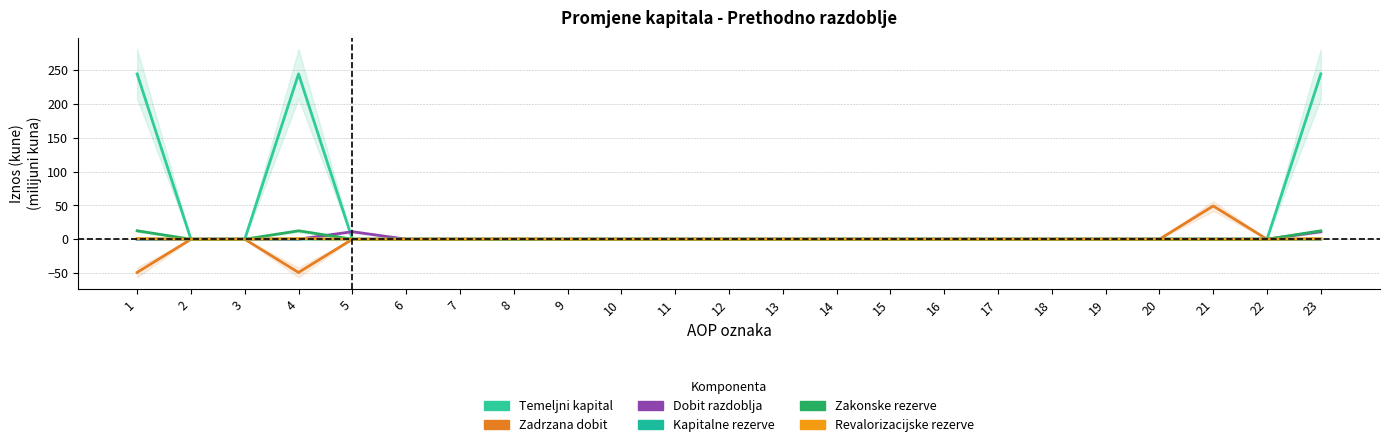

Reading left to right, extract all data points from this chart.

Temeljni kapital: 1=244.2	2=0.0	3=0.0	4=244.2	5=0.0	6=0.0	7=0.0	8=0.0	9=0.0	10=0.0	11=0.0	12=0.0	13=0.0	14=0.0	15=0.0	16=0.0	17=0.0	18=0.0	19=0.0	20=0.0	21=0.0	22=0.0	23=244.2
Zadrzana dobit: 1=-49.1	2=-0.1	3=0.0	4=-49.2	5=0.0	6=0.0	7=0.0	8=0.0	9=0.0	10=0.0	11=0.0	12=0.0	13=0.0	14=0.0	15=0.0	16=0.0	17=0.0	18=0.0	19=0.0	20=0.0	21=49.1	22=0.0	23=-0.1
Dobit razdoblja: 1=0.0	2=0.0	3=0.0	4=0.0	5=11.1	6=0.0	7=0.0	8=0.0	9=0.0	10=0.0	11=0.0	12=0.0	13=0.0	14=0.0	15=0.0	16=0.0	17=0.0	18=0.0	19=0.0	20=0.0	21=0.0	22=0.0	23=11.1
Kapitalne rezerve: 1=0.2	2=0.0	3=0.0	4=0.2	5=0.0	6=0.0	7=0.0	8=0.0	9=0.0	10=0.0	11=0.0	12=0.0	13=0.0	14=0.0	15=0.0	16=0.0	17=0.0	18=0.0	19=0.0	20=0.0	21=0.0	22=0.0	23=0.2
Zakonske rezerve: 1=12.4	2=0.0	3=0.0	4=12.4	5=0.0	6=0.0	7=0.0	8=0.0	9=0.0	10=0.0	11=0.0	12=0.0	13=0.0	14=0.0	15=0.0	16=0.0	17=0.0	18=0.0	19=0.0	20=0.0	21=0.0	22=0.0	23=12.4
Revalorizacijske rezerve: 1=0.9	2=0.0	3=0.0	4=0.9	5=0.0	6=0.0	7=0.0	8=0.3	9=0.0	10=0.0	11=0.0	12=0.0	13=0.0	14=0.0	15=0.0	16=0.0	17=0.0	18=0.0	19=0.0	20=0.0	21=0.0	22=0.0	23=0.9